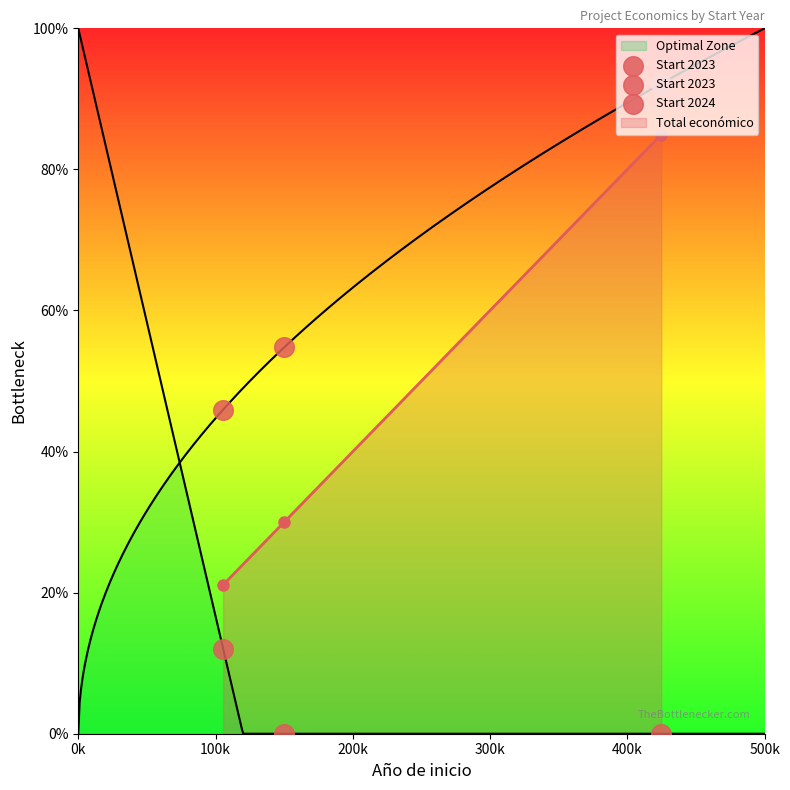

What is the change in value from 2023 to 2024?

+54.9